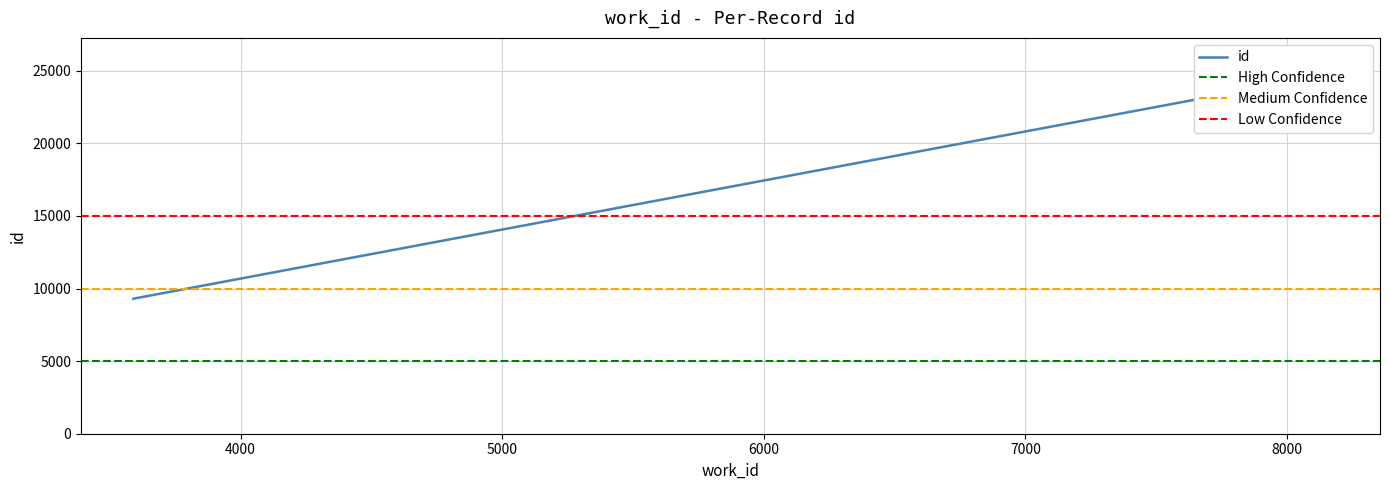

List the labels in order of value, smallest first.

3590, 3607, 7855